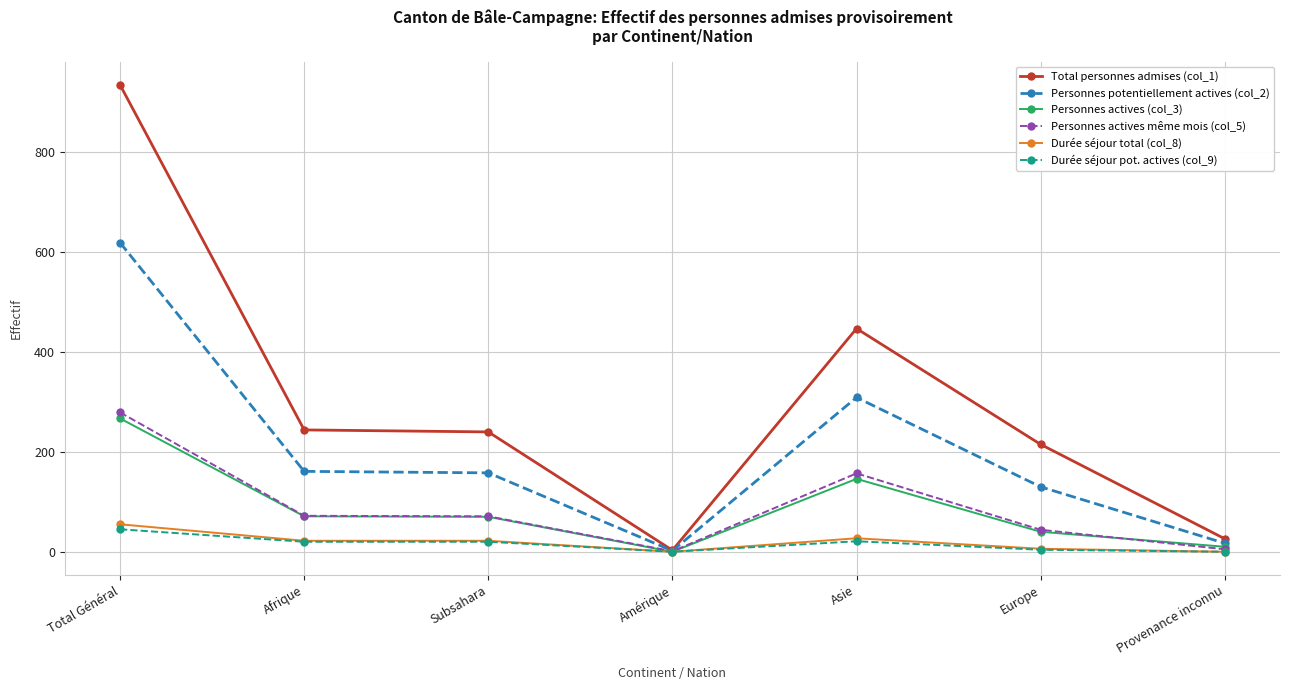

Is it true that Total personnes admises (col_1) equals 622 at Asie?

False